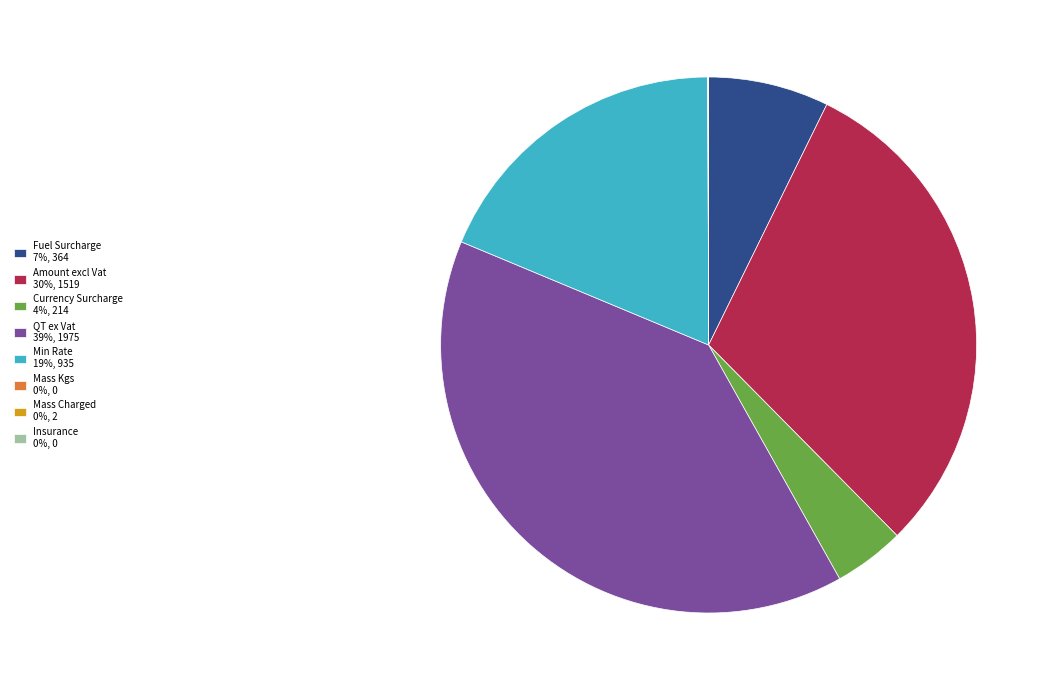

True or false: Min Rate 19%, 935 accounts for 19% of the total.

True